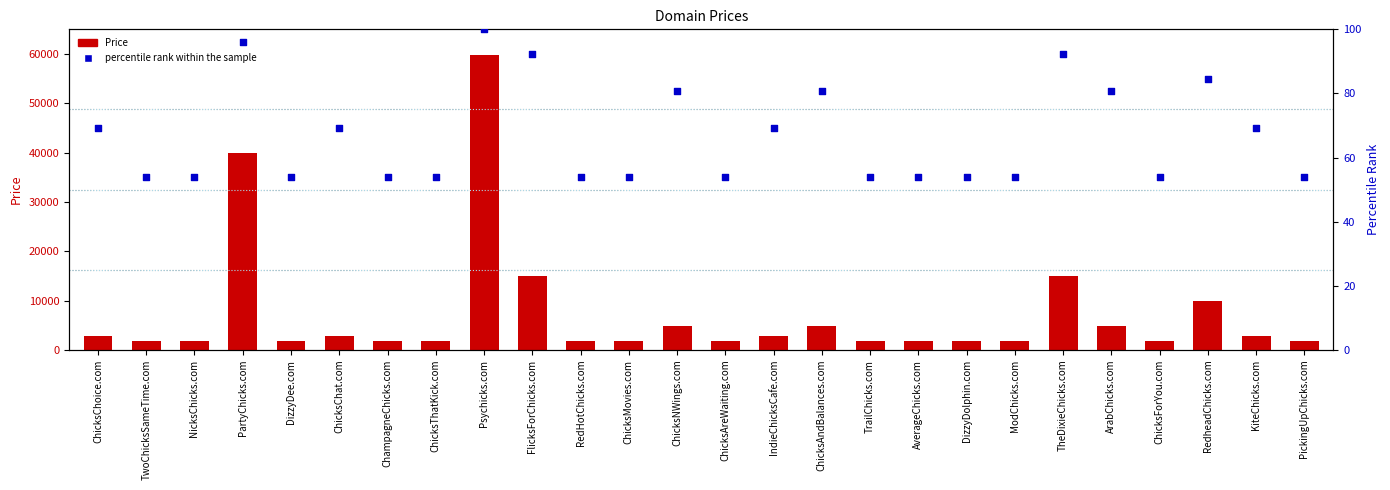

What is the total value across all series at PartyChicks.com?

39984.2